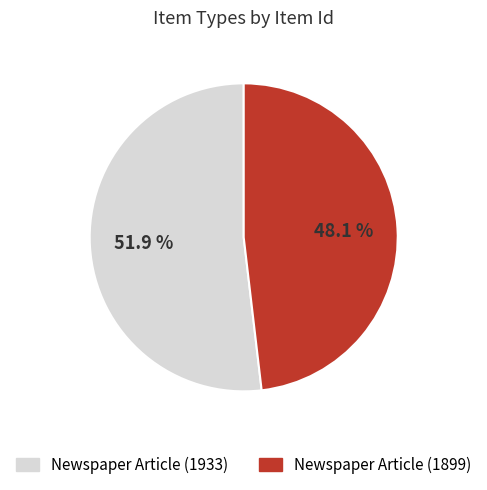

Which has a higher value, Newspaper Article (1933) or Newspaper Article (1899)?

Newspaper Article (1933)